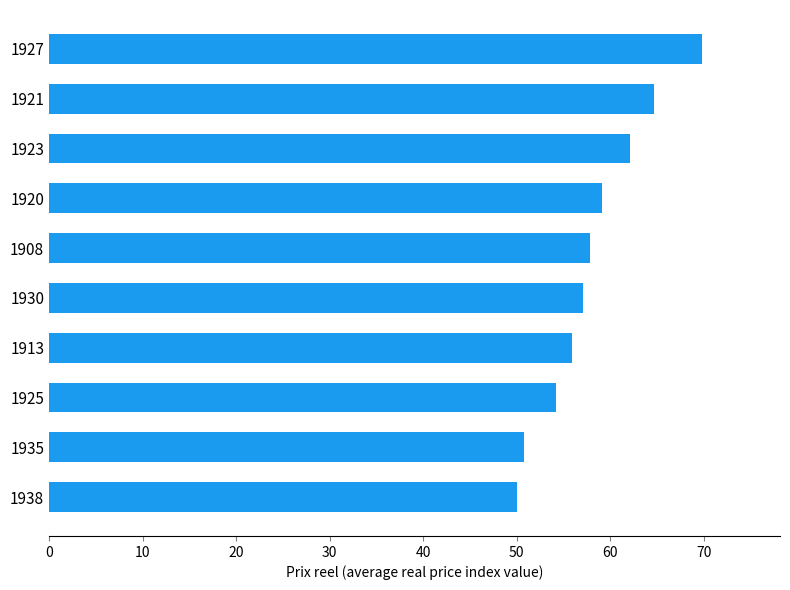

Reading top to bottom, what are all the values shown in this chart?

69.8	64.7	62.1	59.1	57.8	57.1	55.9	54.2	50.8	50.0